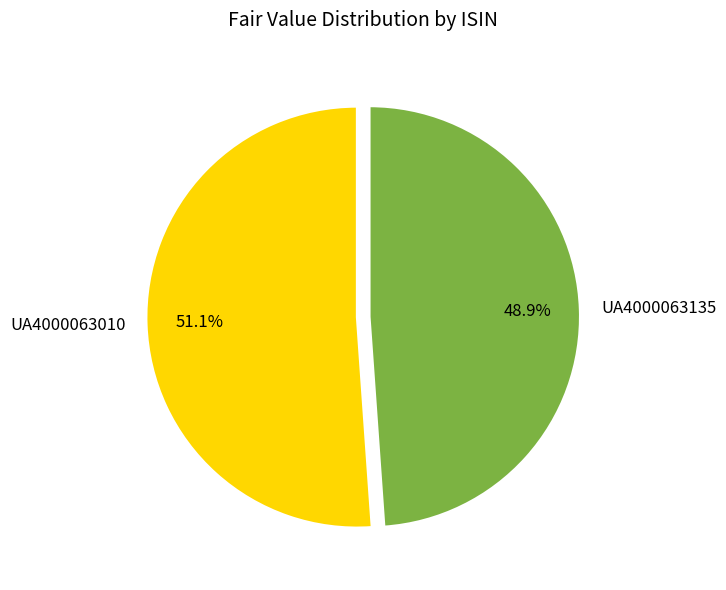

What is the total percentage of UA4000063135 and UA4000063010?

100.0%